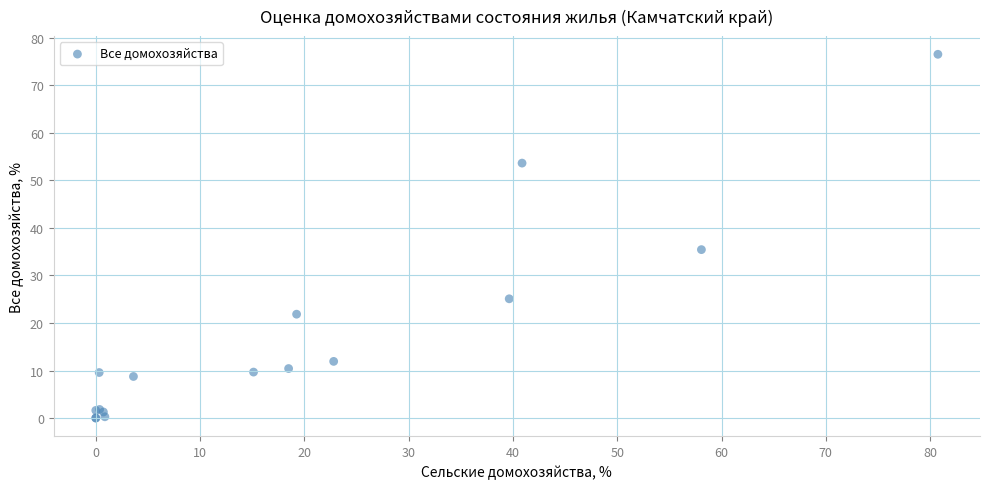

What Y value in the scatter plot is closest to 38?

35.4